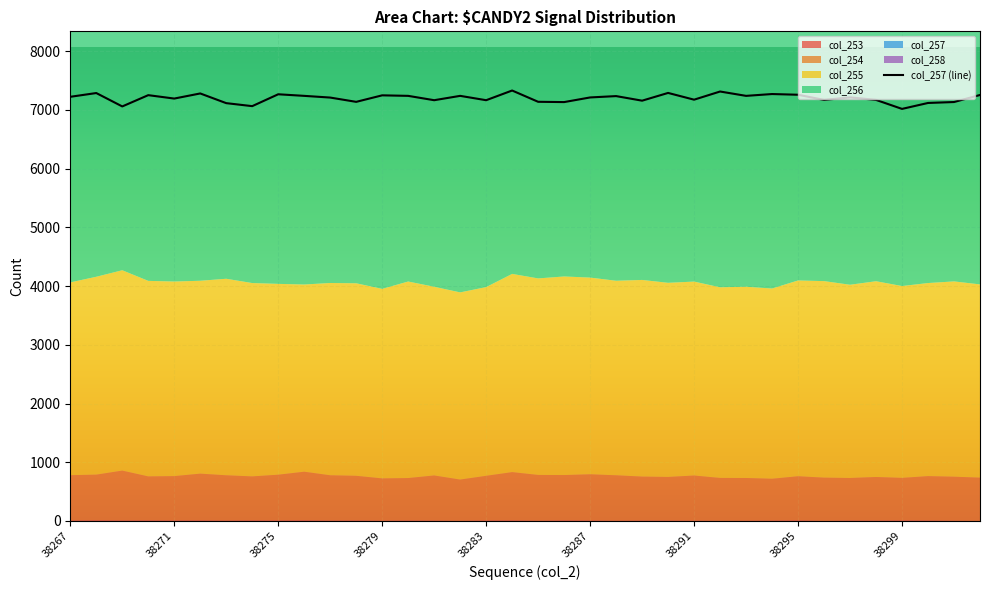

What is the sum of the col_253 values at 38287 and 38292?

8